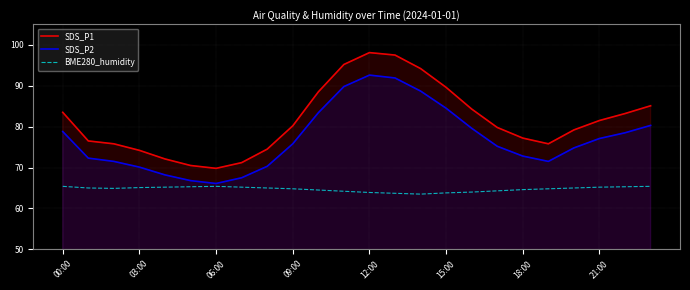

What position from the left is 20?

21